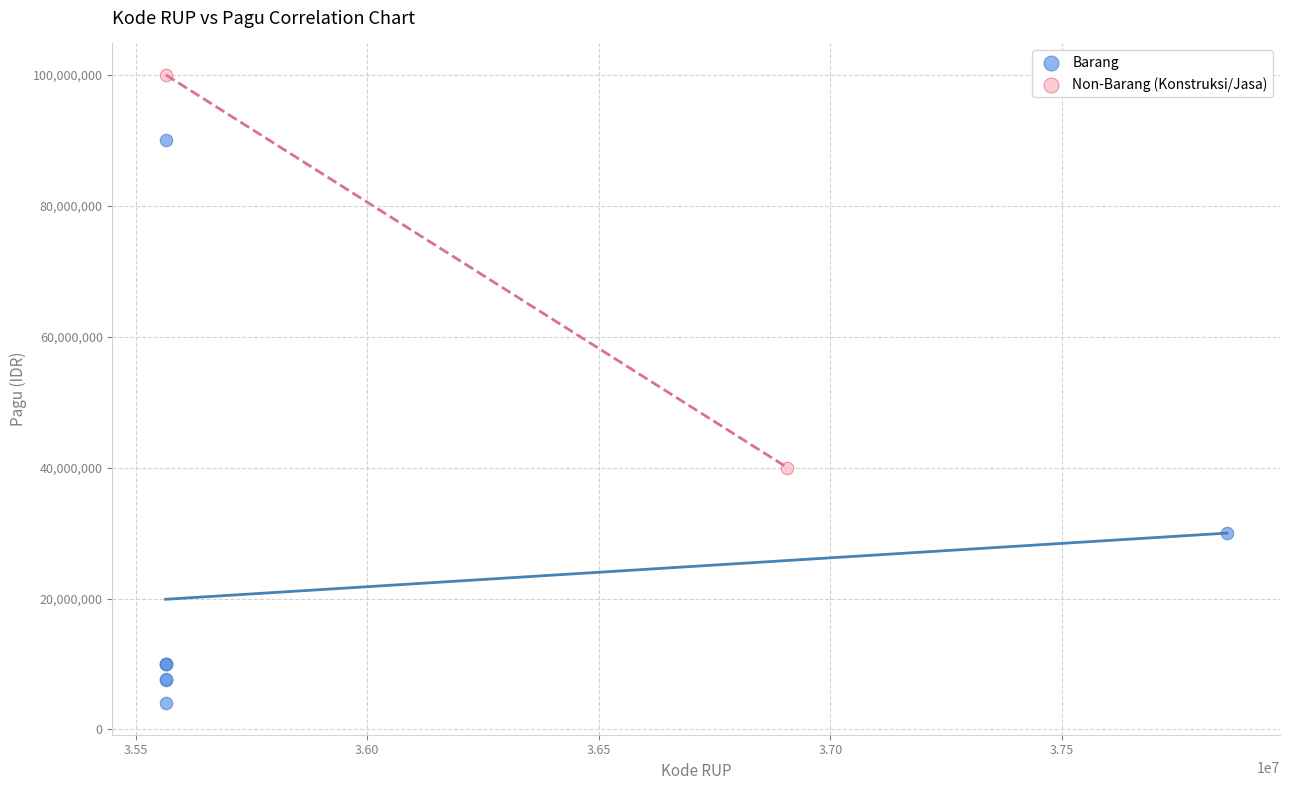

Which series reaches the maximum Y coordinate?

Non-Barang (Konstruksi/Jasa)